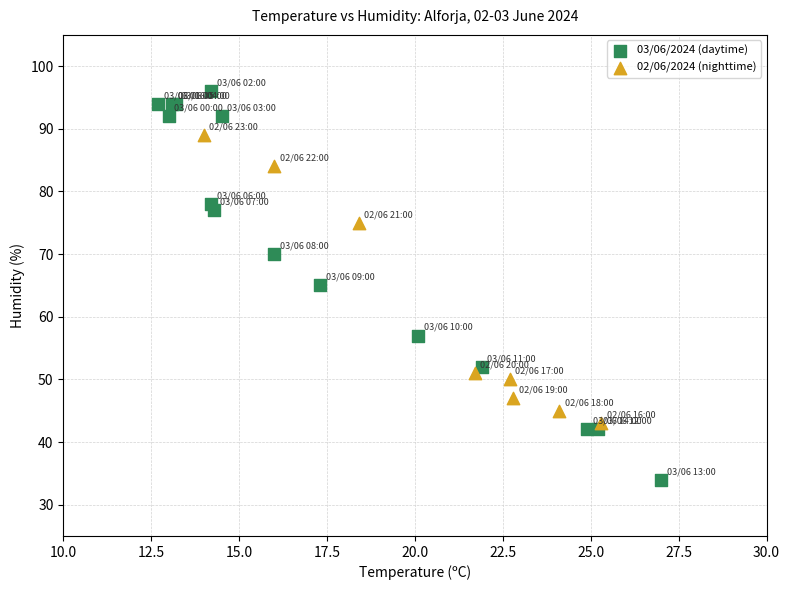

What are all the series names shown in the legend?

03/06/2024 (daytime), 02/06/2024 (nighttime)